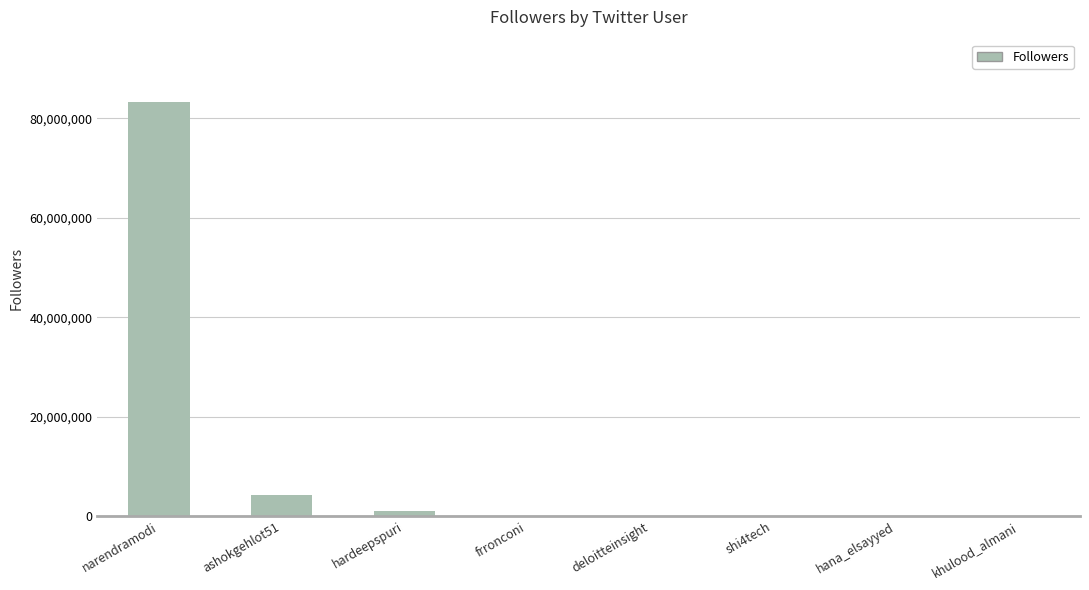

What is the change in value from shi4tech to hana_elsayyed?

-2036